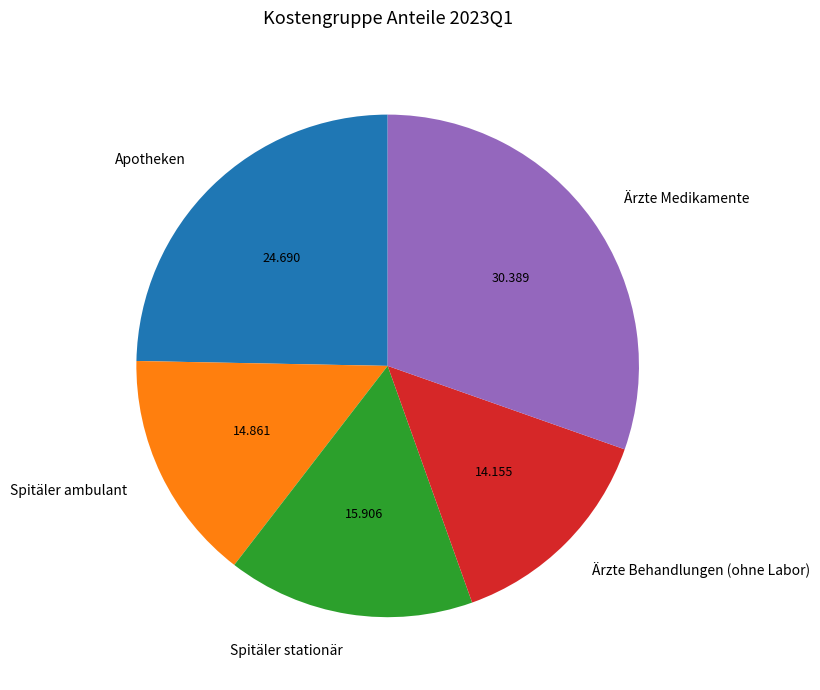

What is the largest slice in the pie chart?

Ärzte Medikamente